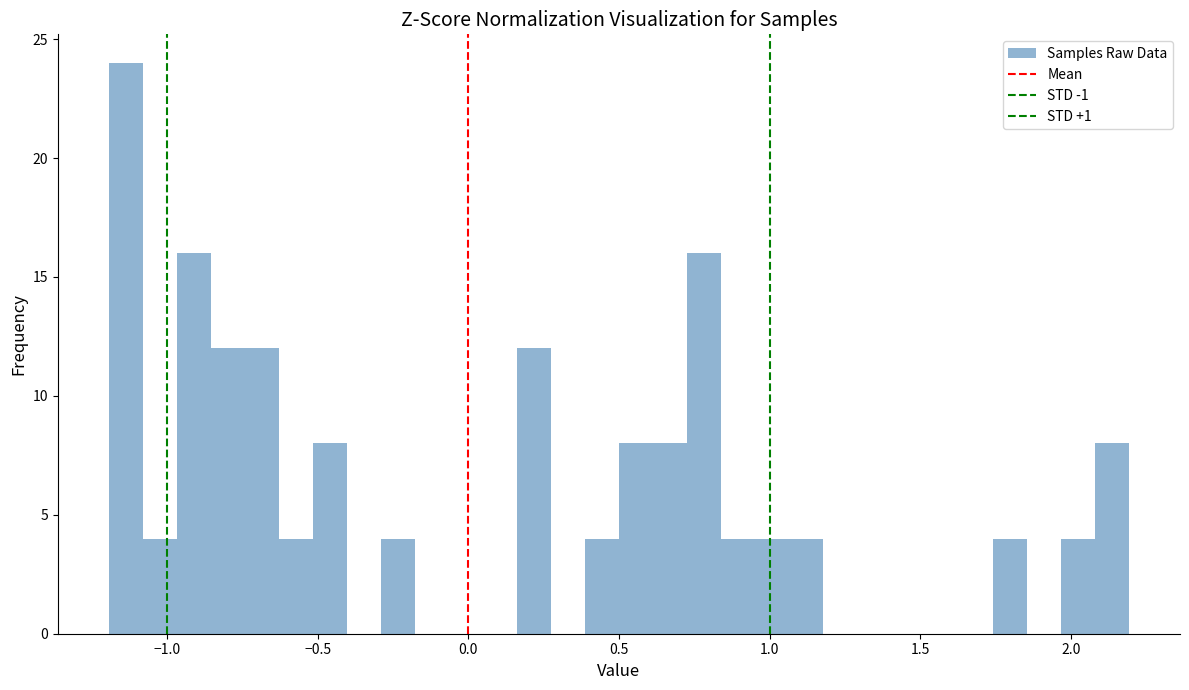

Read against the x-axis, roughly where is the centre of the tallest bar?

-1.15